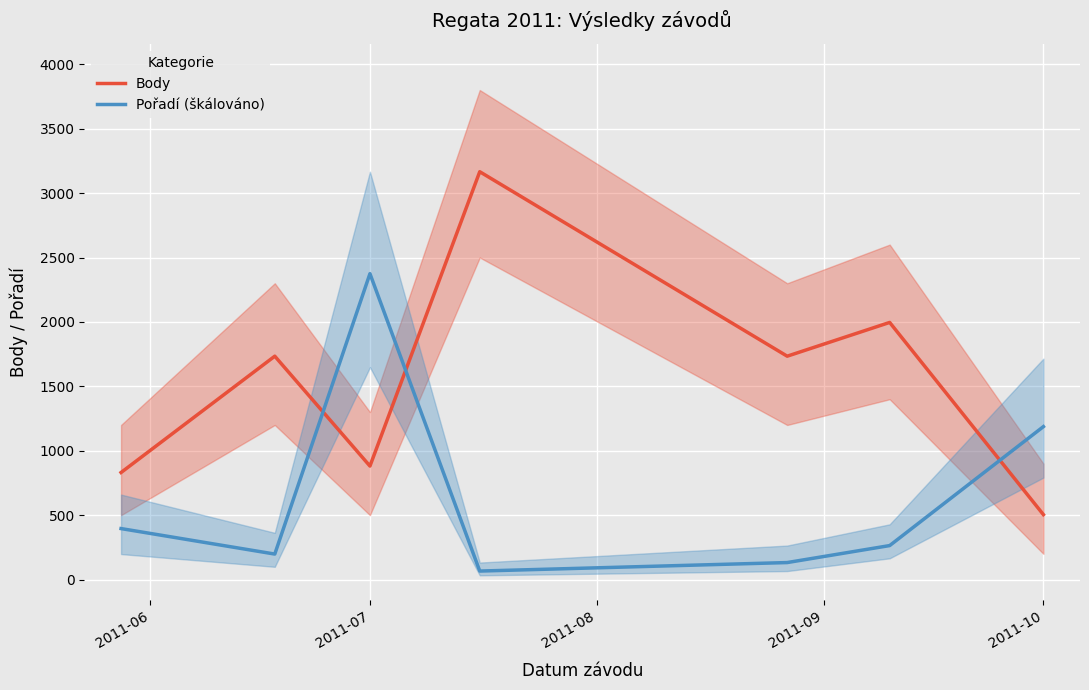

List the series in order of their peak value, lowest first.

Pořadí (škálováno), Body